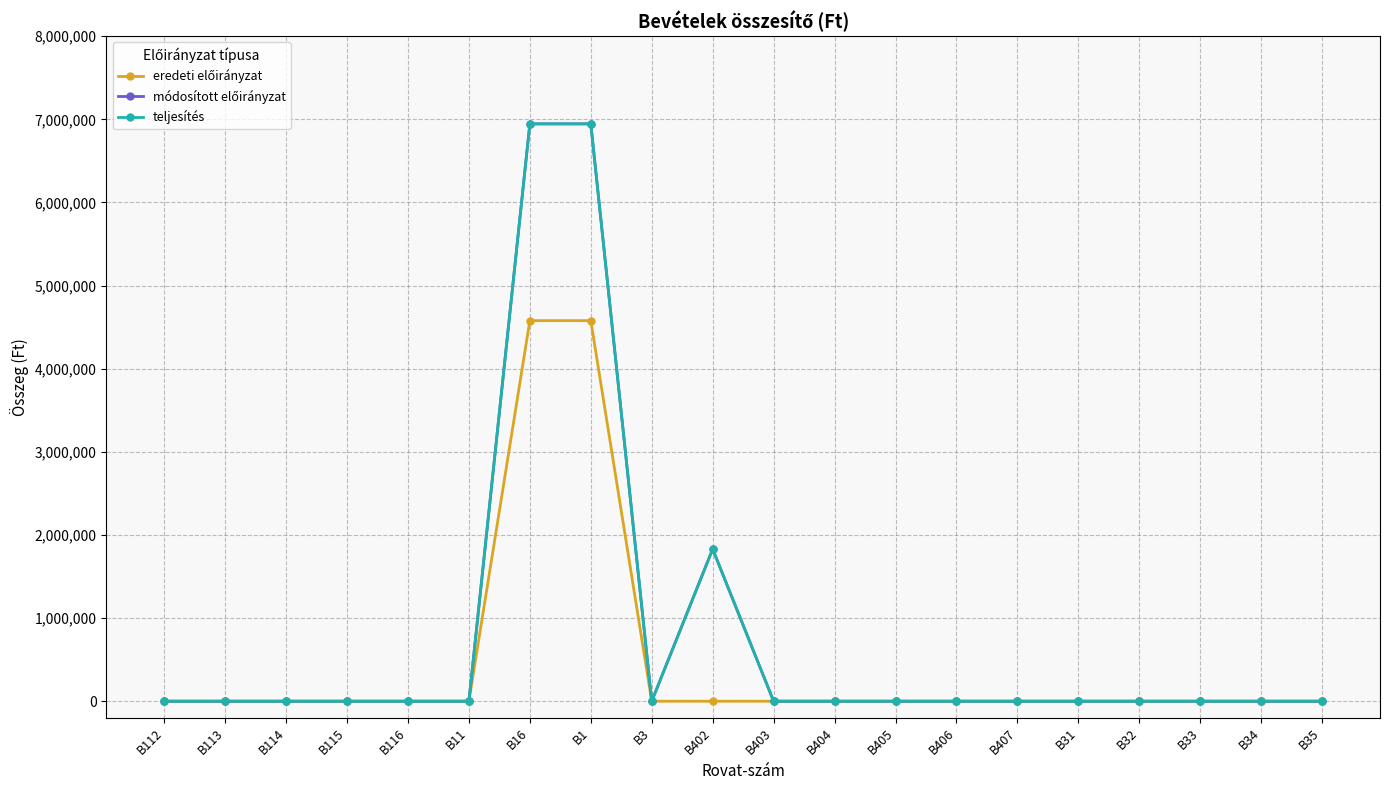

Does the chart have visible grid lines?

Yes